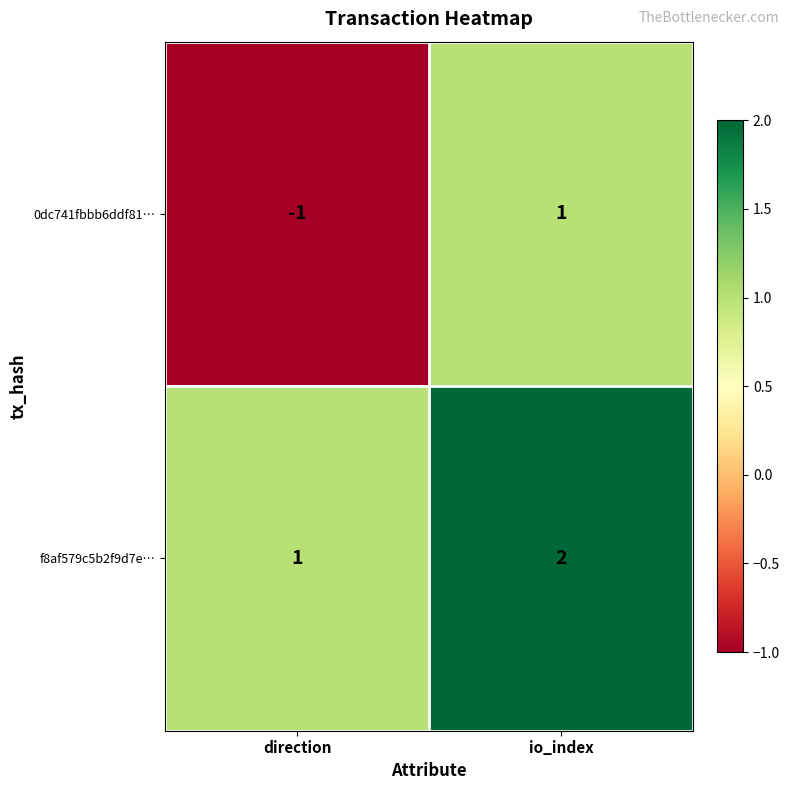

How many categories are shown in the chart?

2